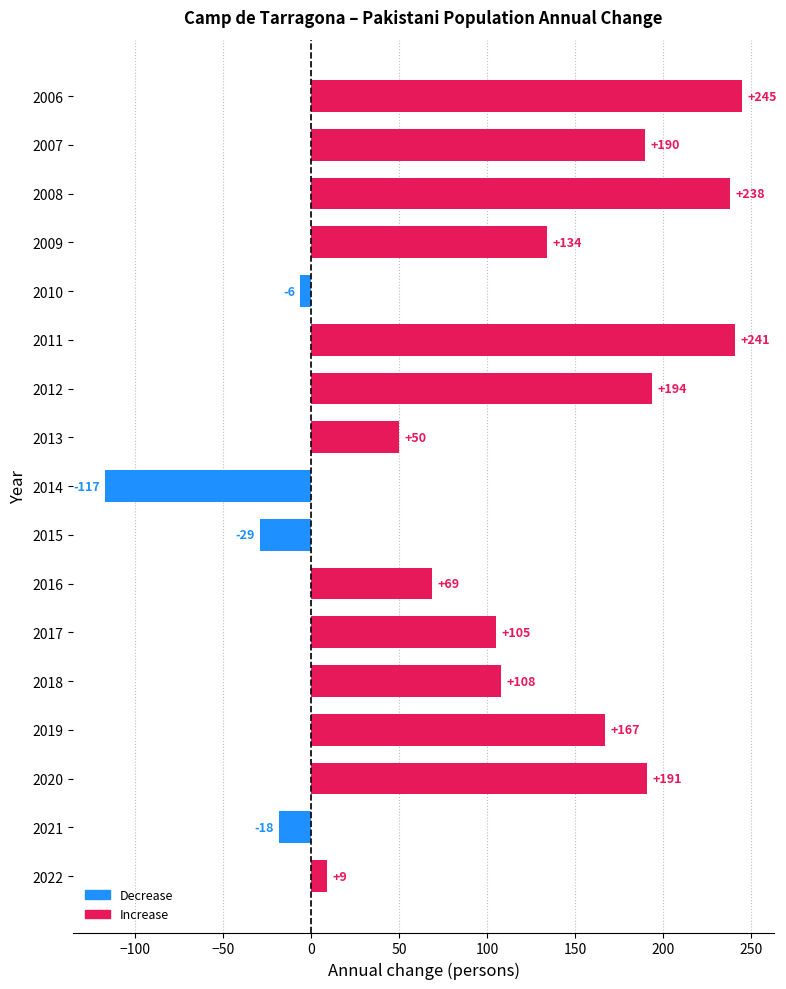

Reading bottom to top, list all the values displayed in this chart.

9	-18	191	167	108	105	69	-29	-117	50	194	241	-6	134	238	190	245